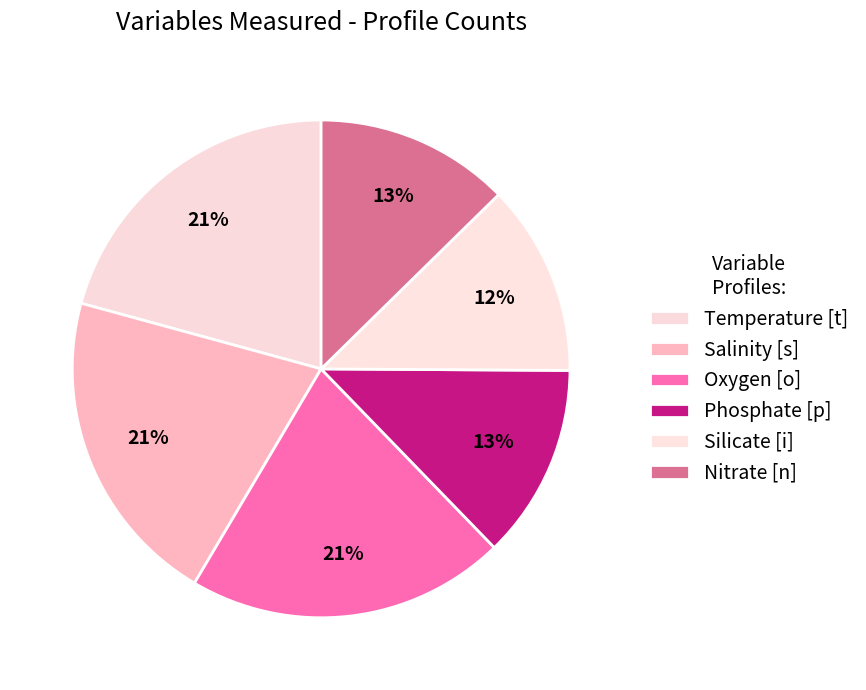

How many segments does this pie chart have?

6